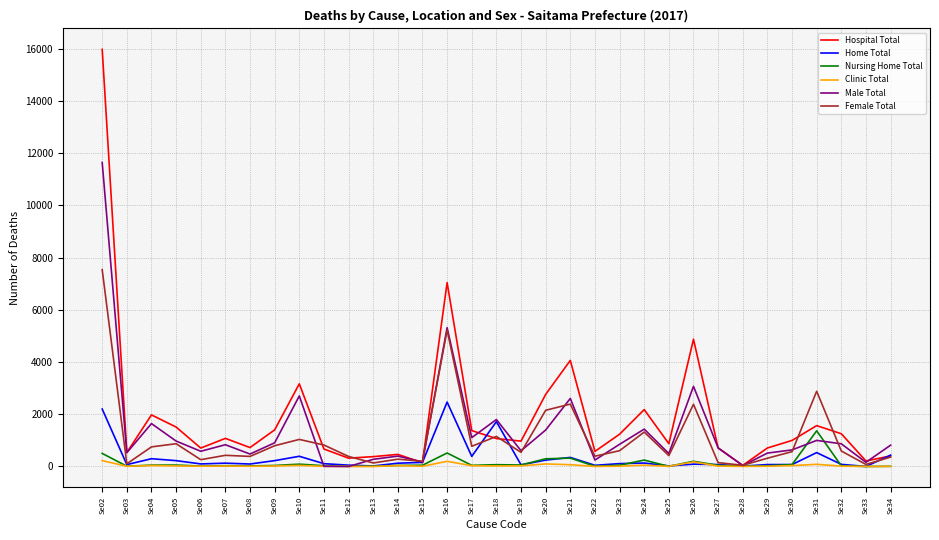

At how many categories does at least one series exceed 3540?

4